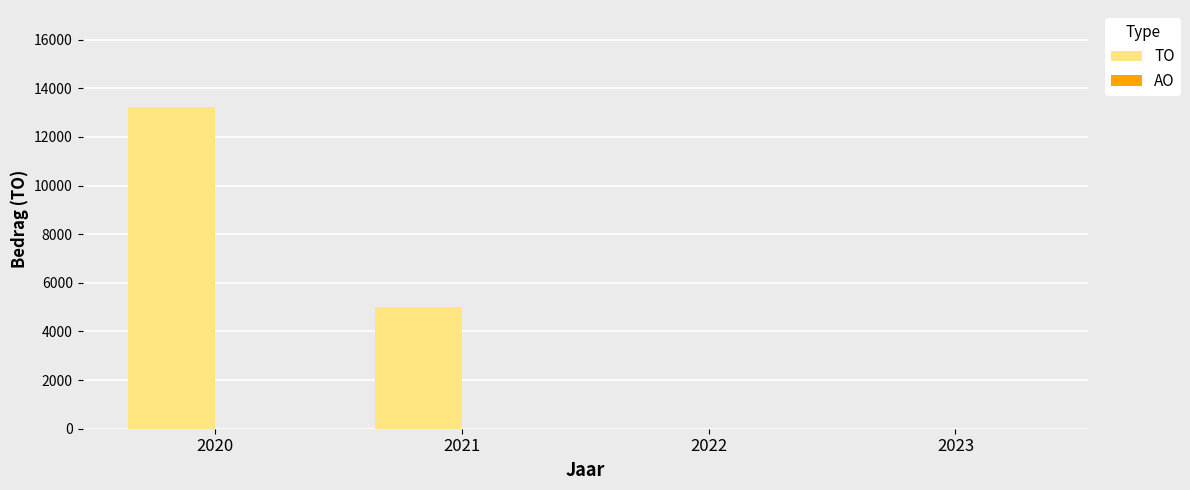

The chart shows a value of 2241 at 2021. True or false?

False